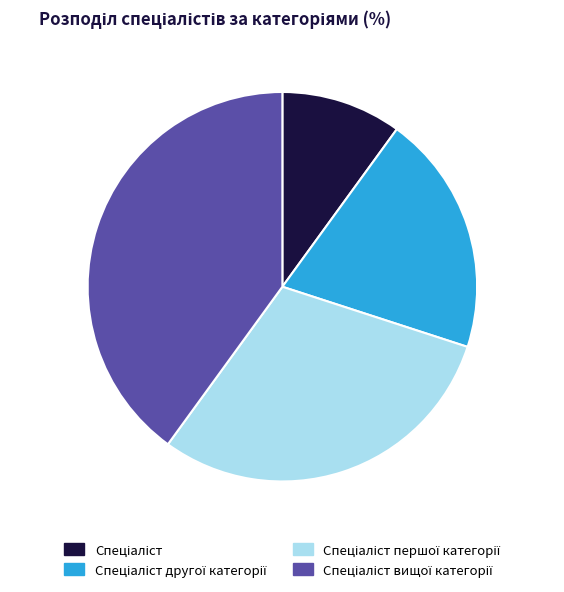

Is there any slice that represents more than half of the pie?

No